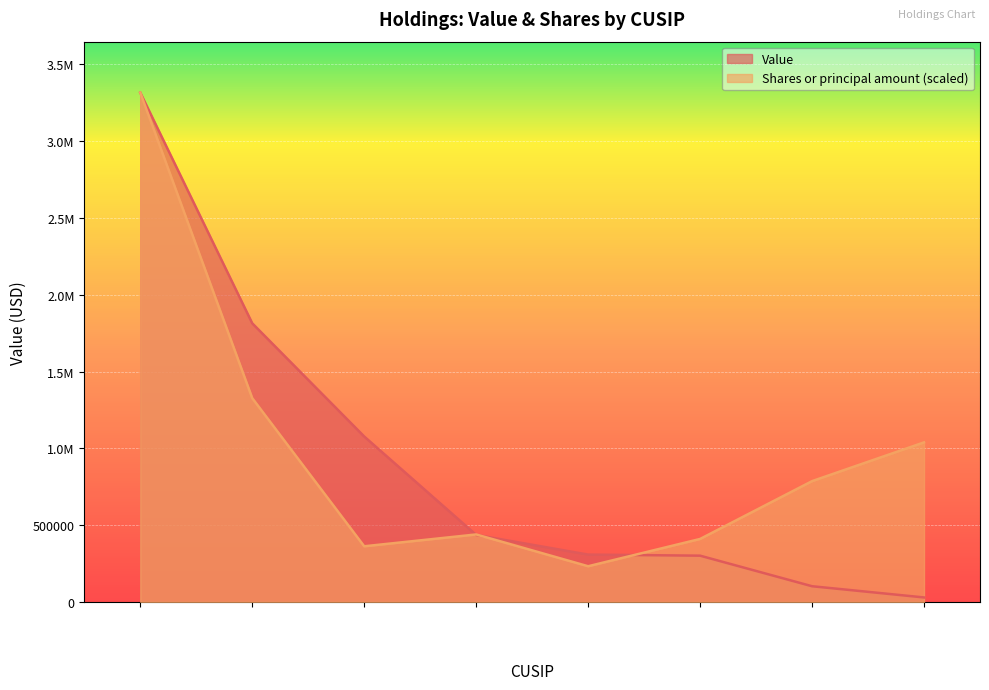

What is the greatest value displayed?

3316000.0